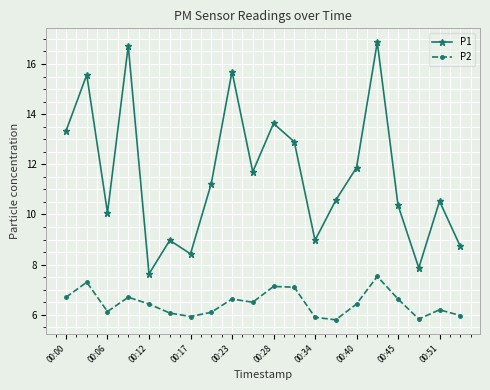

Which series has the widest spread of values?

P1